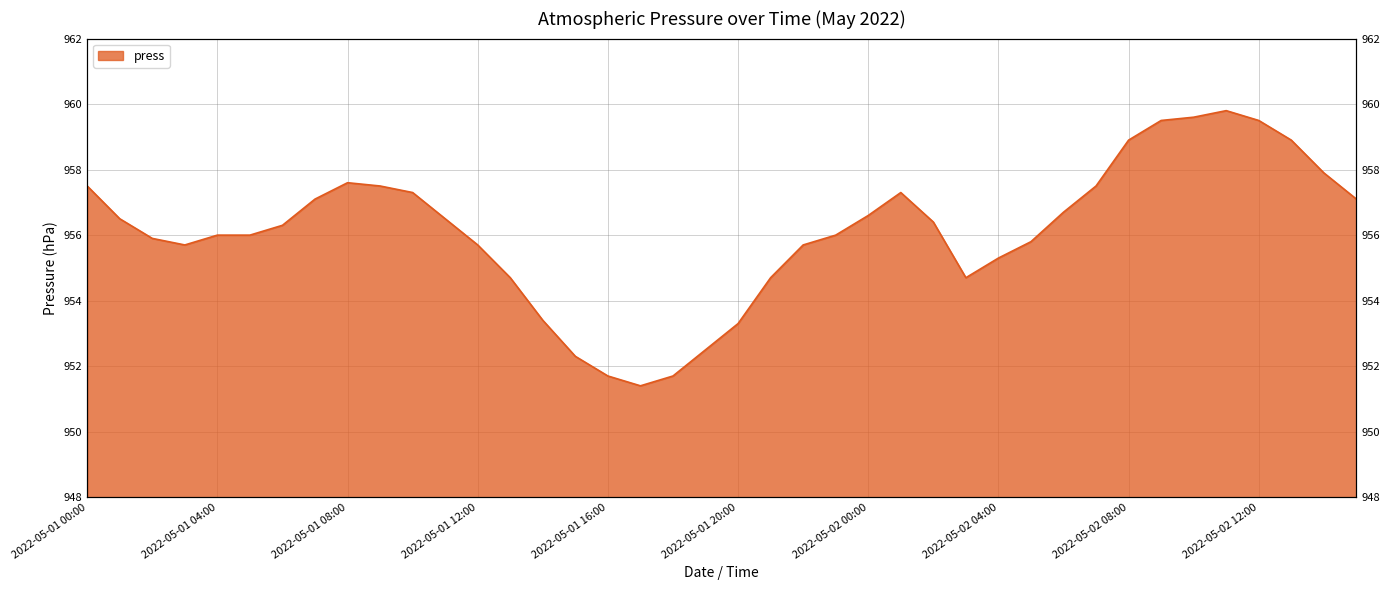

True or false: there are more than 1 points higher than both neighbors.

True